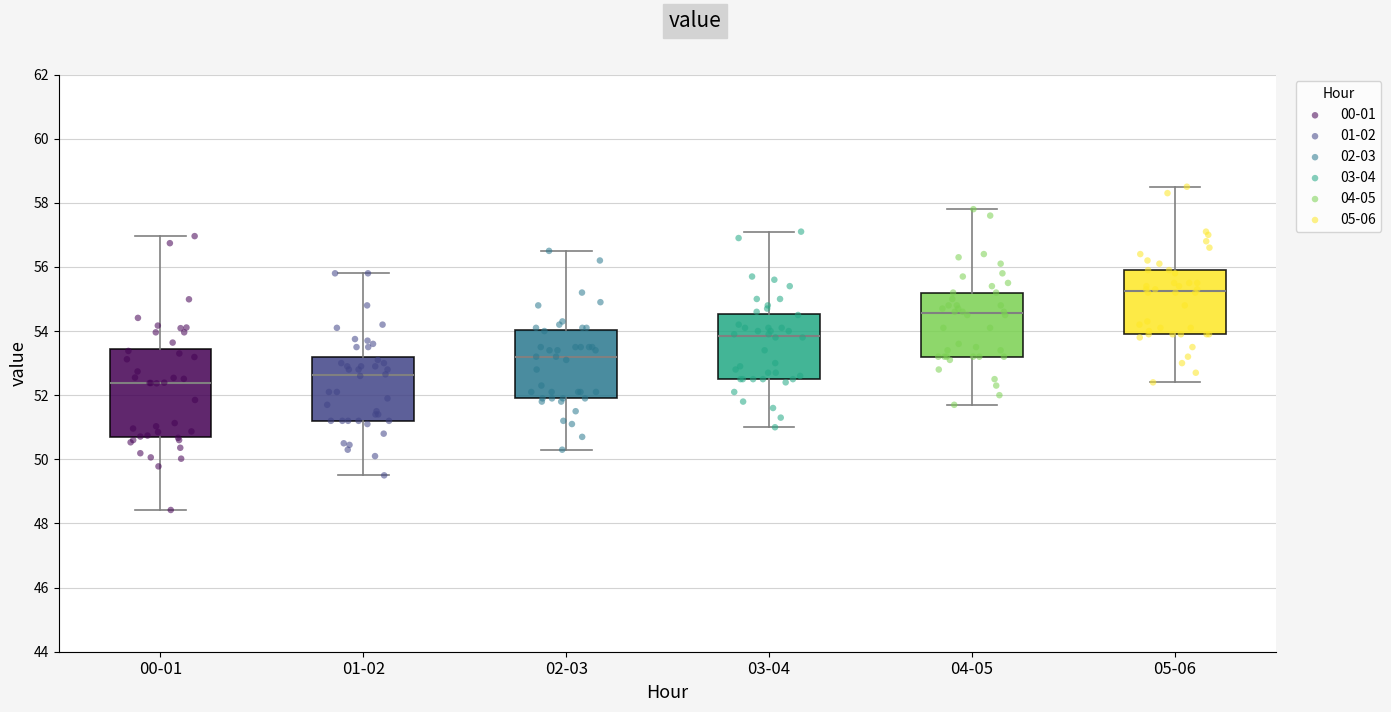

Reading left to right, read every box against the y-axis: the position of its median line, the range the box covers, and the ends of its whiskers. The values are not printed on the chart, so give them approximately, as read against the axis.

00-01: median 52.4, box 50.8 to 53.4, whiskers 48.4 to 57.0
01-02: median 52.6, box 51.2 to 53.2, whiskers 49.6 to 55.8
02-03: median 53.2, box 52.0 to 54.0, whiskers 50.4 to 56.6
03-04: median 53.8, box 52.6 to 54.6, whiskers 51.0 to 57.2
04-05: median 54.6, box 53.2 to 55.2, whiskers 51.8 to 57.8
05-06: median 55.2, box 54.0 to 56.0, whiskers 52.4 to 58.6